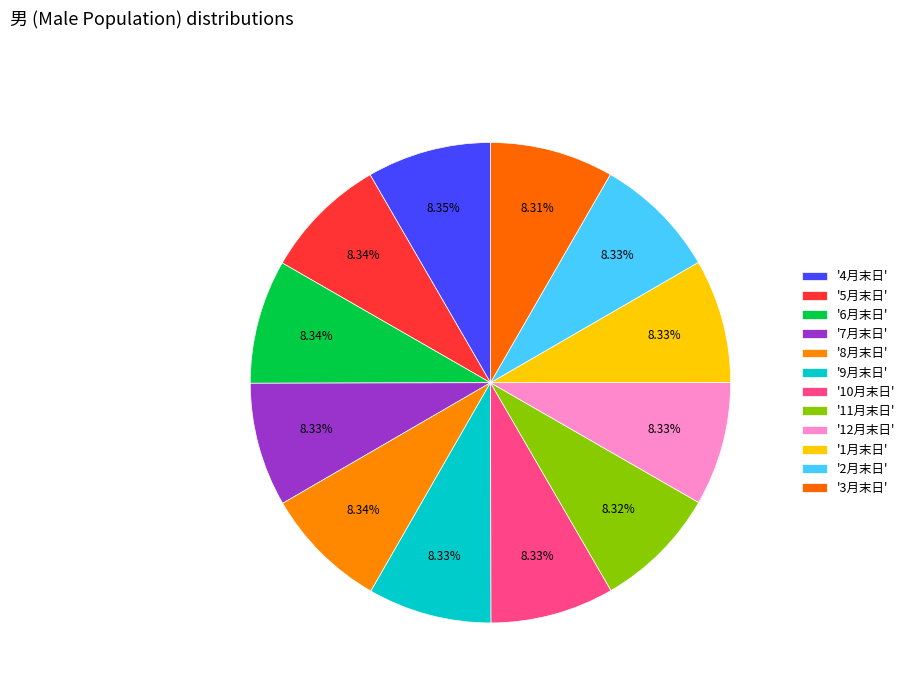

Rank the categories by value from lowest to highest.

3月末日, 11月末日, 10月末日, 12月末日, 9月末日, 1月末日, 7月末日, 2月末日, 8月末日, 6月末日, 5月末日, 4月末日